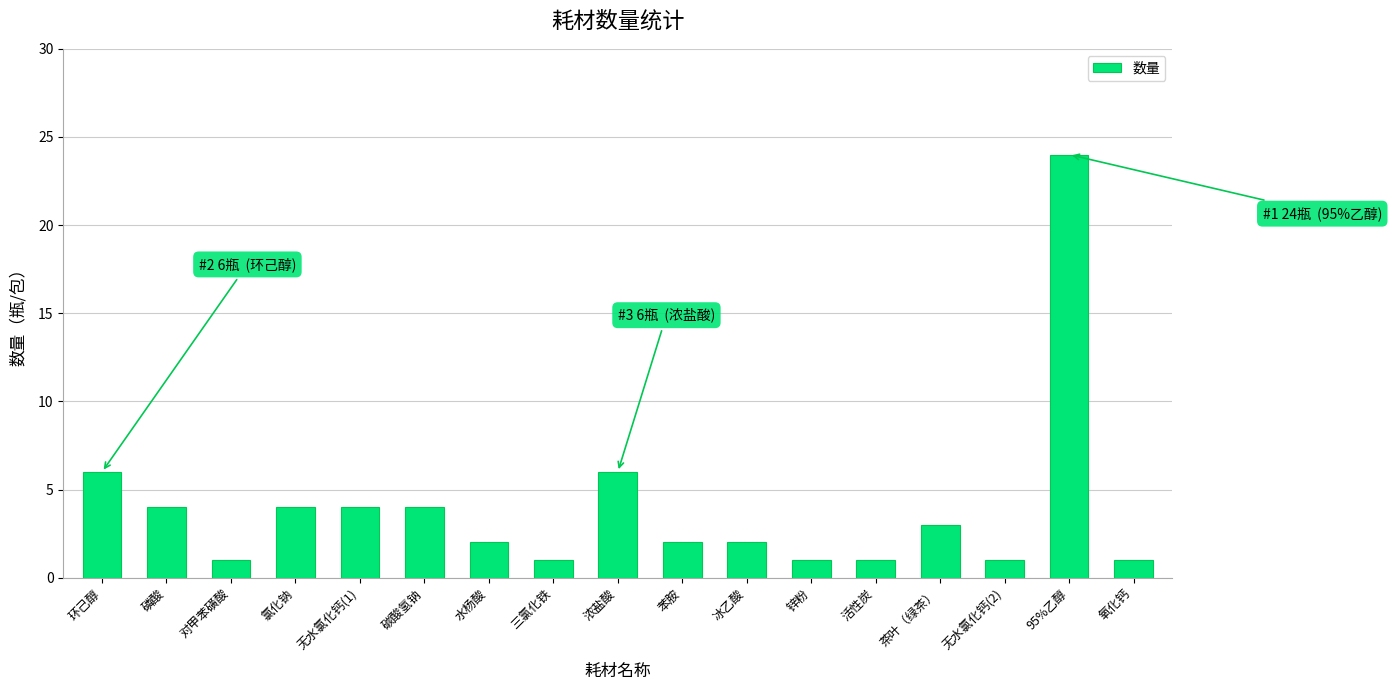

What is the maximum value shown in the chart?

24